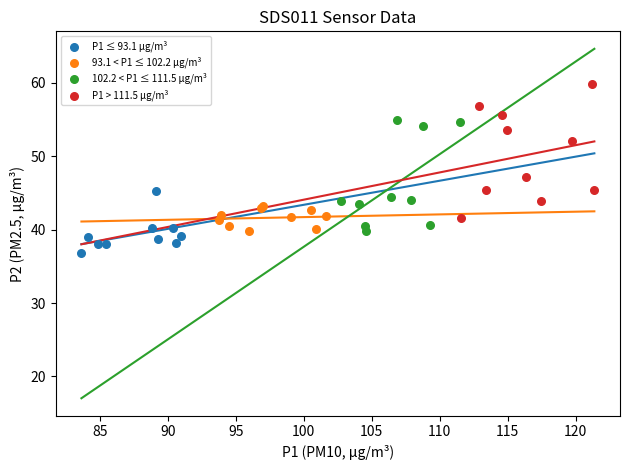

Which series reaches the maximum Y coordinate?

P1 > 111.5 µg/m³